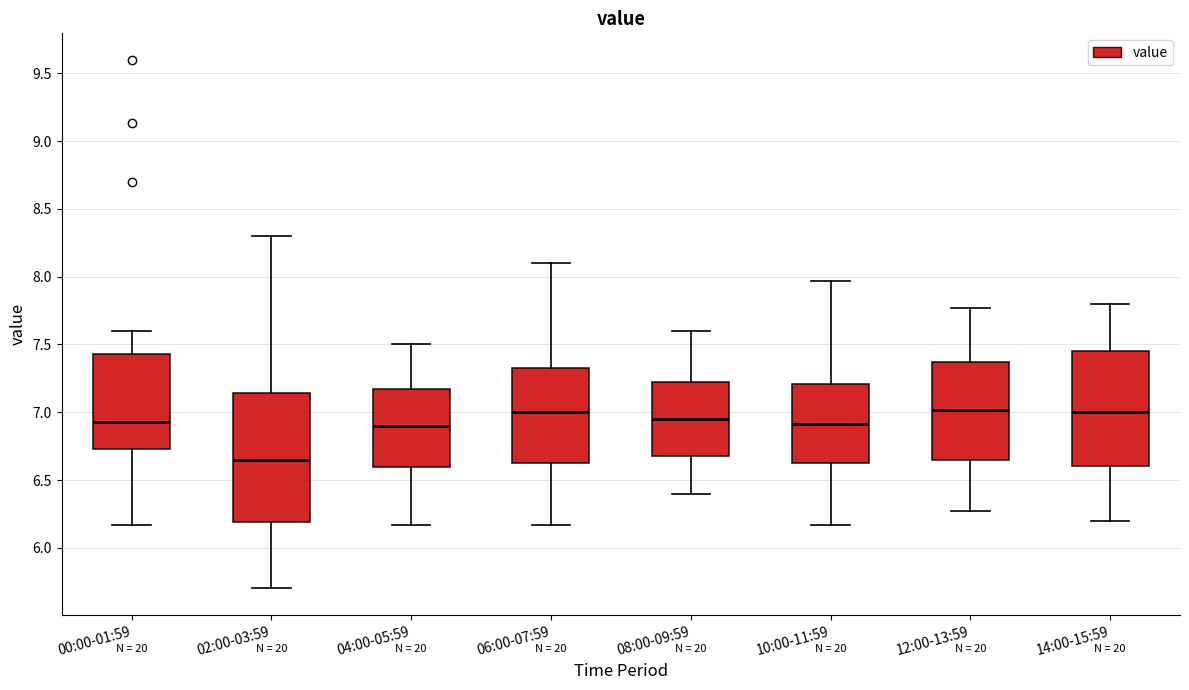

Where is the upper edge of the box for 08:00-09:59 on the y-axis? The values are not printed on the chart, so give them approximately, as read against the axis.

7.25